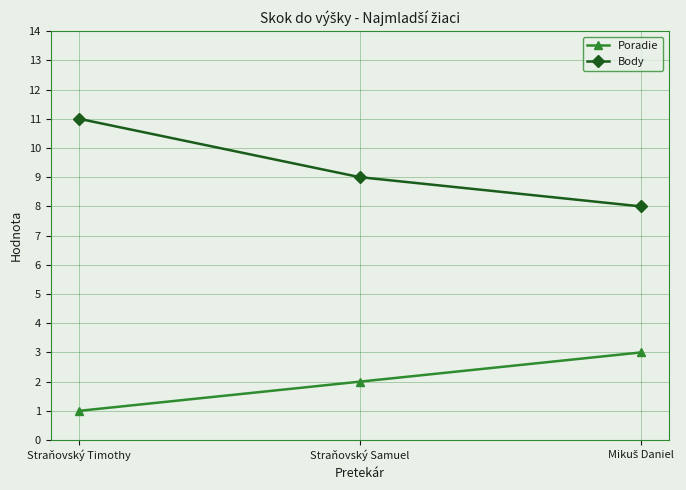

What is the difference between the maximum and second lowest values in the Poradie series?

1